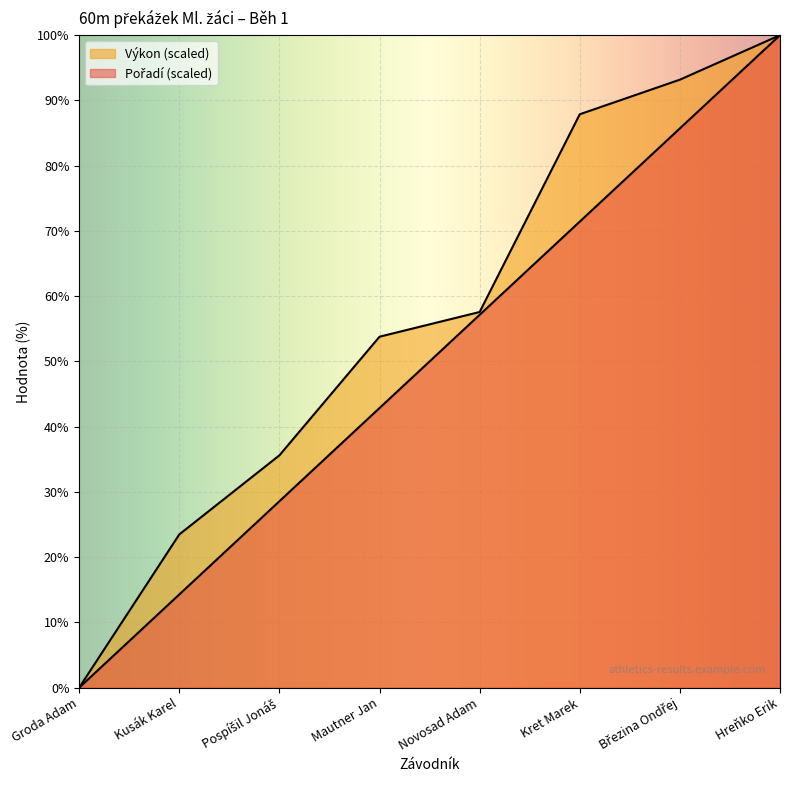

Where is Výkon nearest to the value 50?

Mautner Jan